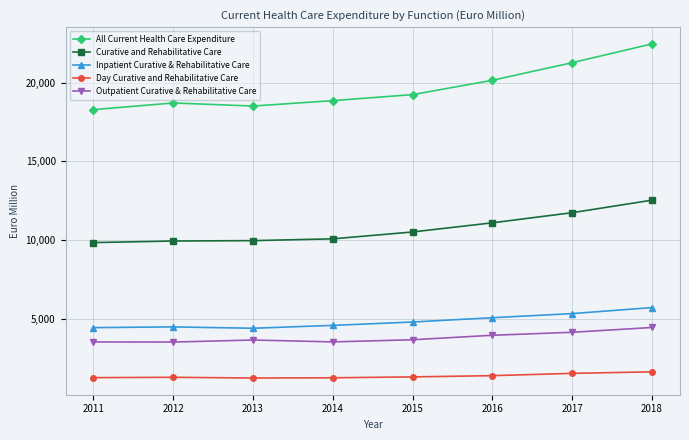

What is the sum of all Inpatient Curative & Rehabilitative Care values?

38886